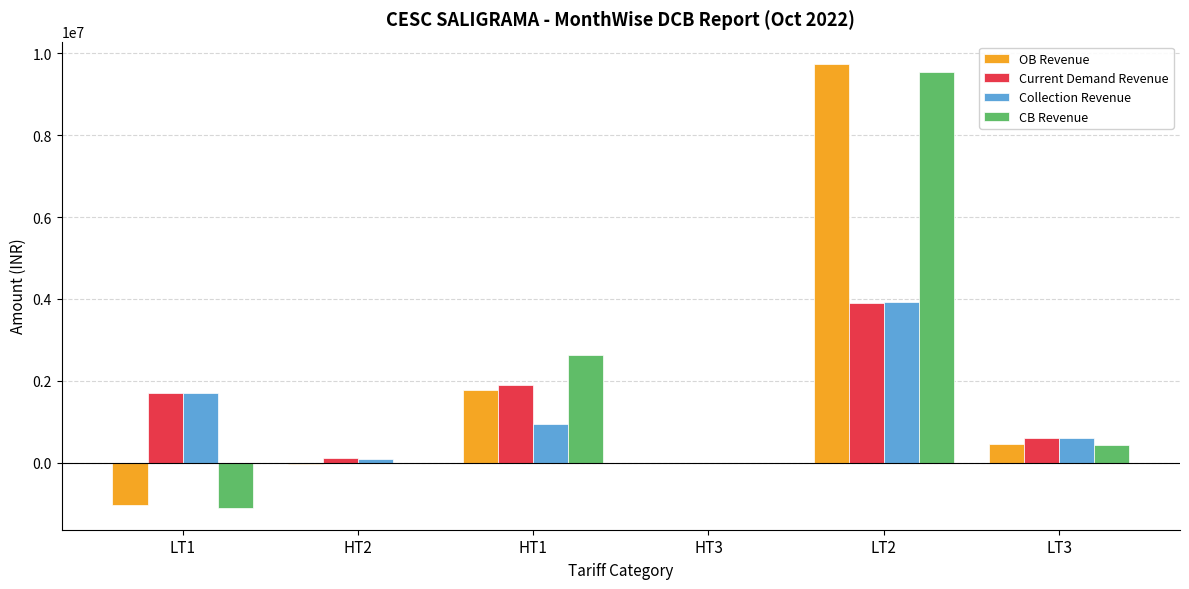

What is the highest value of the Collection Revenue series?

3922782.4